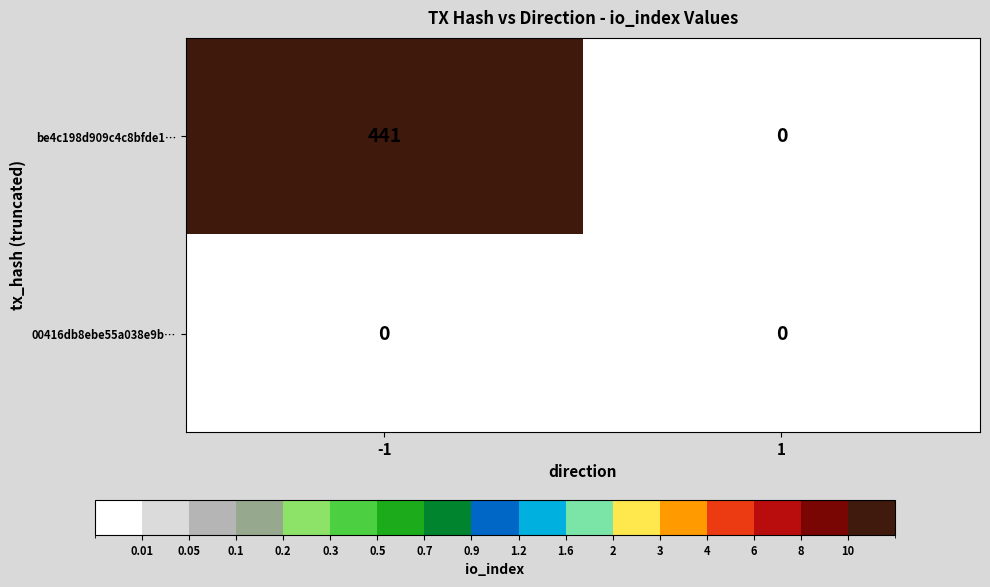

Count the number of data series in this chart.

2